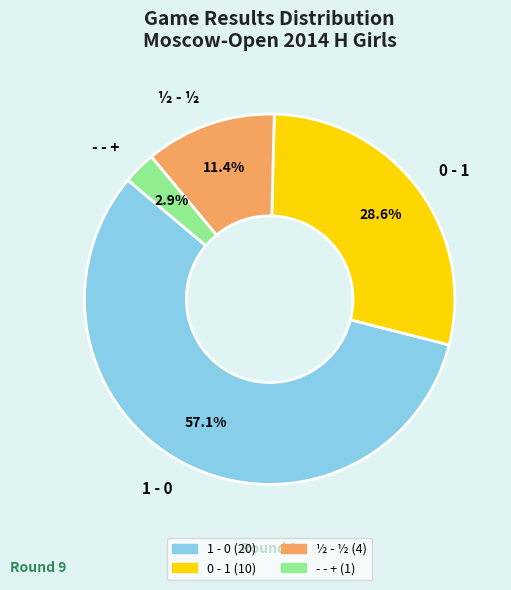

Is there a majority slice in this chart?

Yes